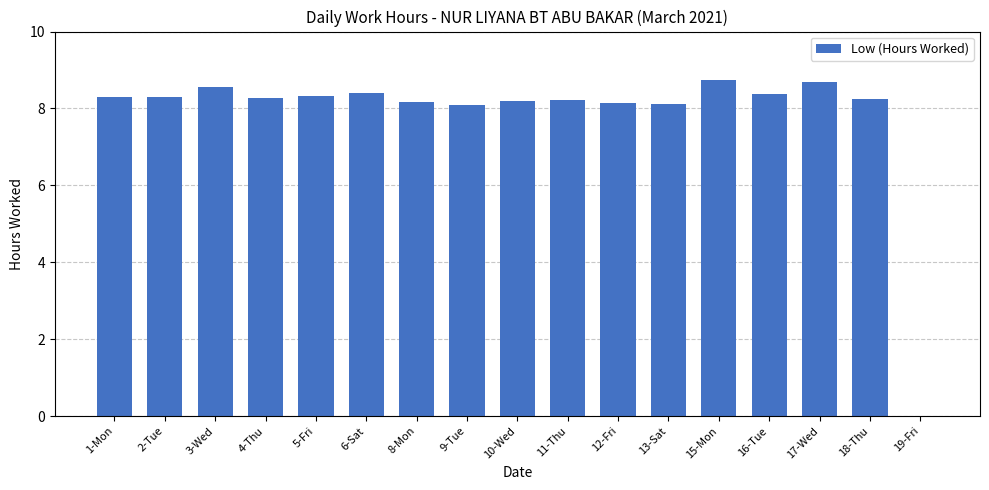

What is the greatest value displayed?

8.7